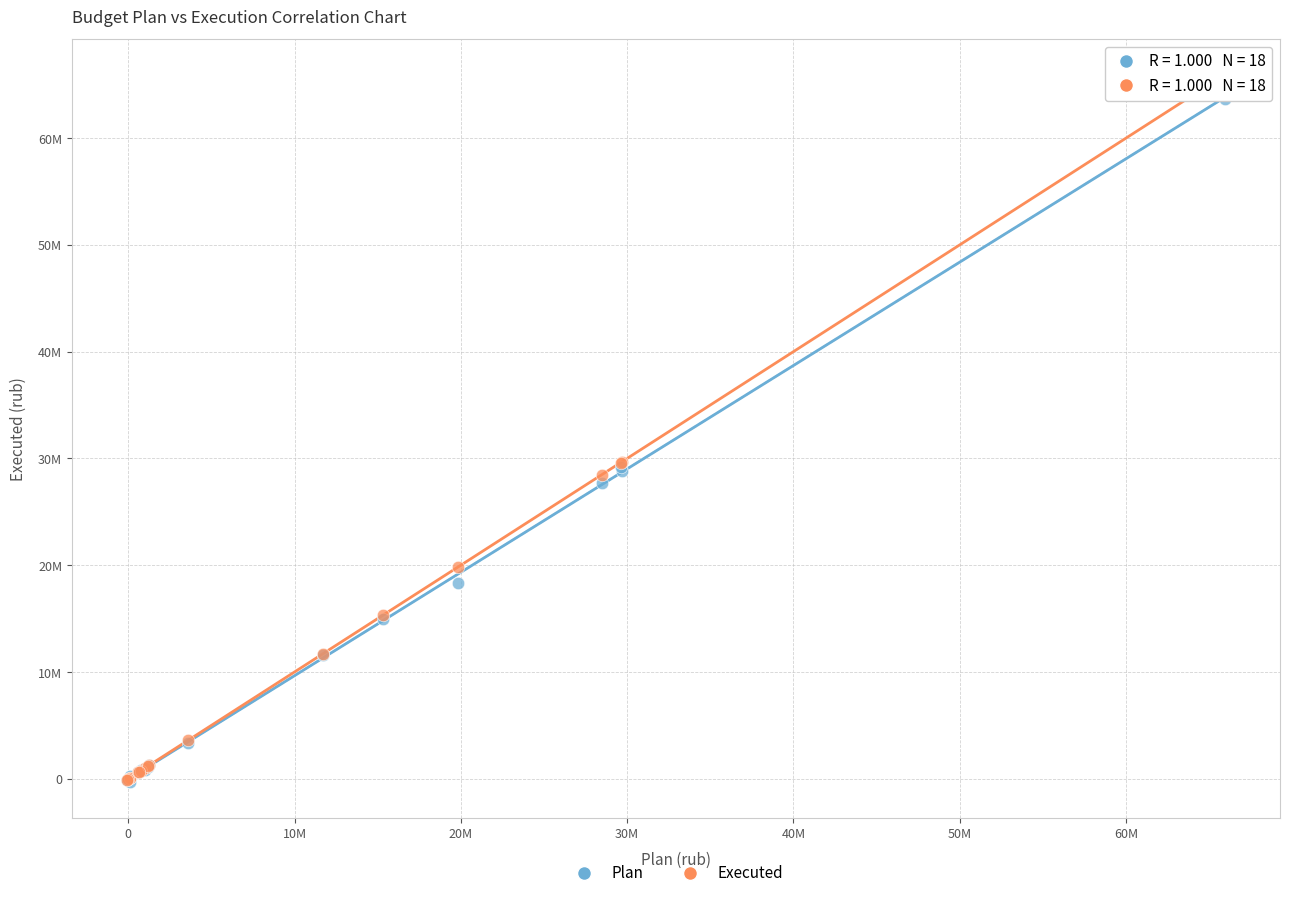

What are all the series names shown in the legend?

Plan, Executed